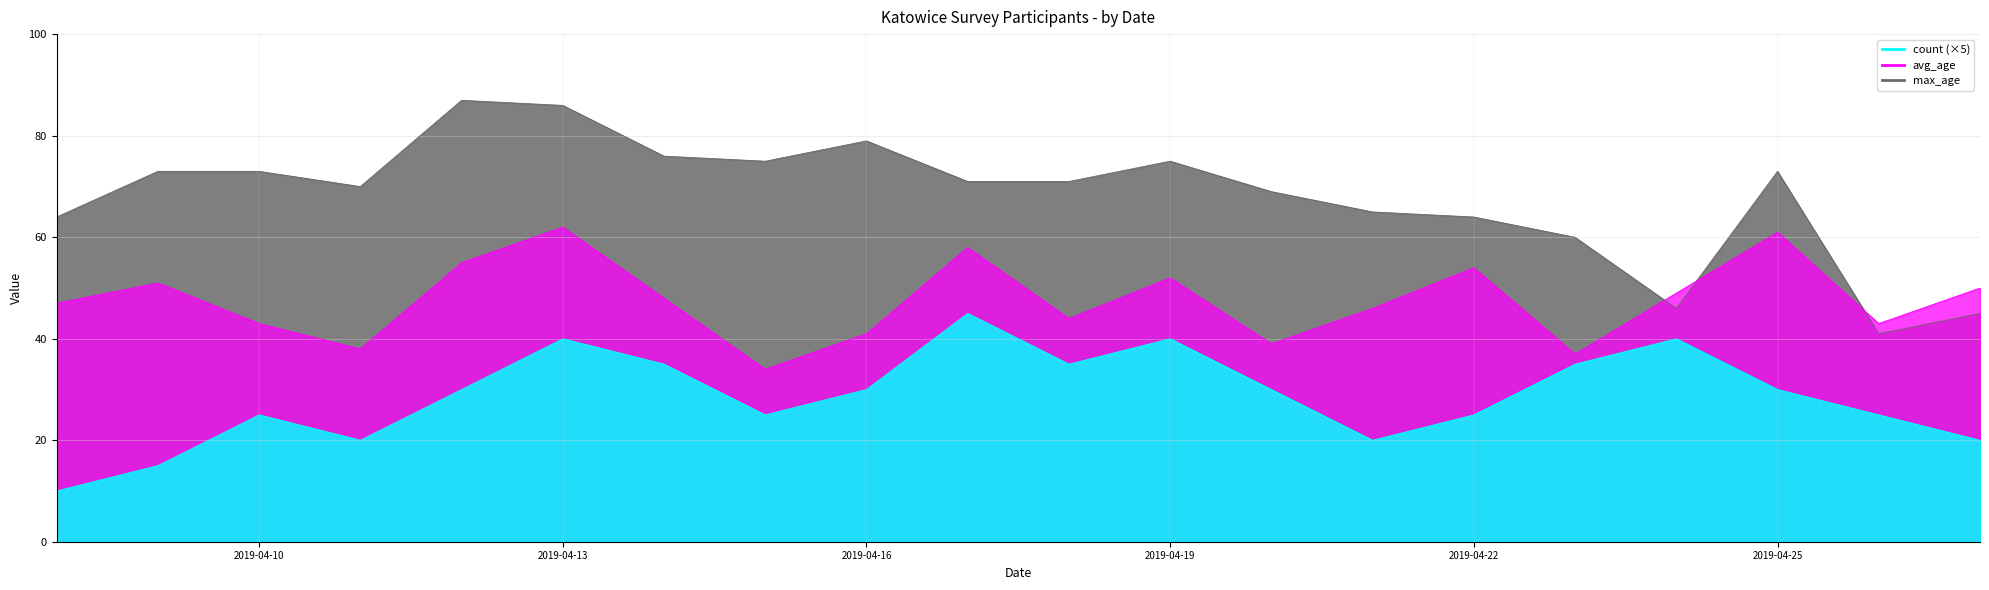

What is the minimum value for count?

10